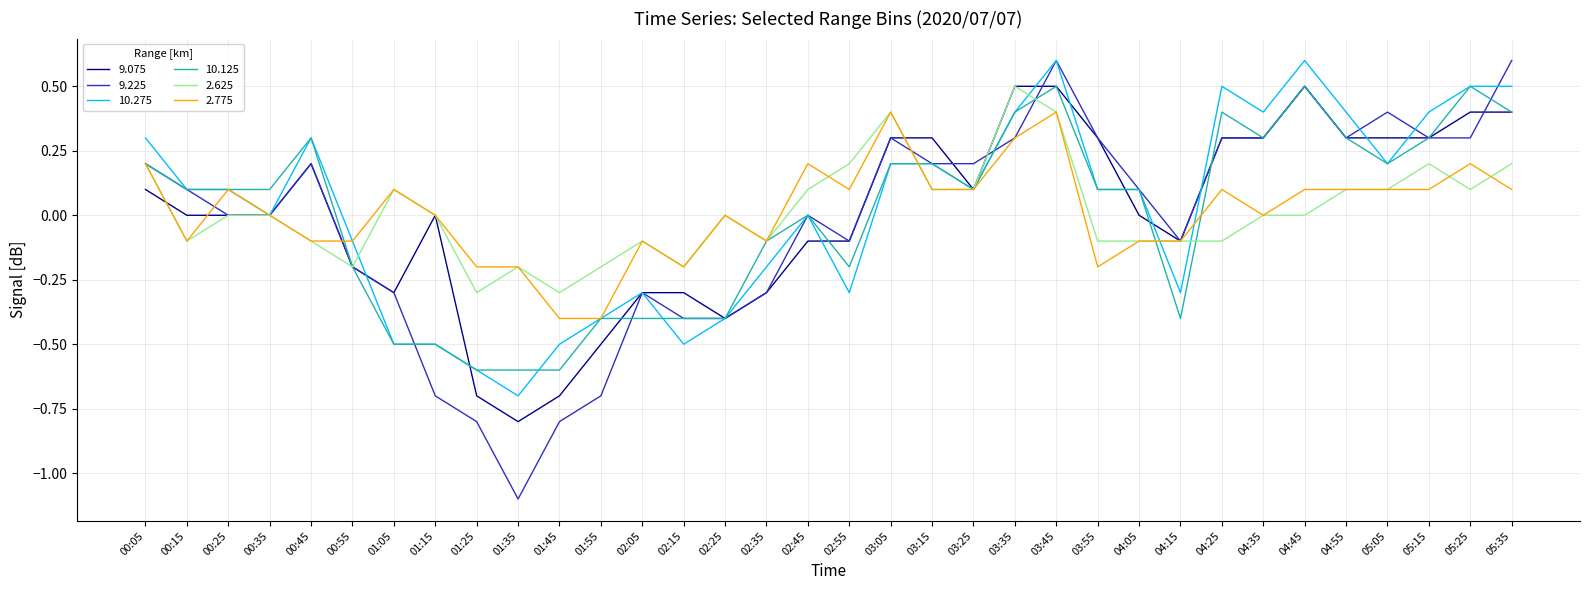

What position from the right is 04:45?

6